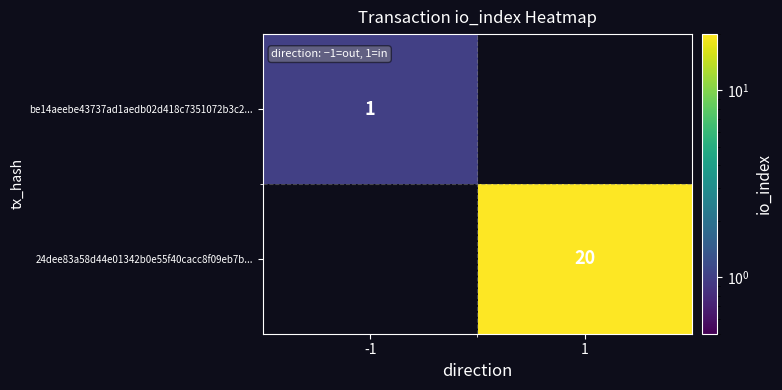

Is it true that 24dee83a58d44e01342b0e55f40cacc8f09eb7b... equals 20 at 1?

True